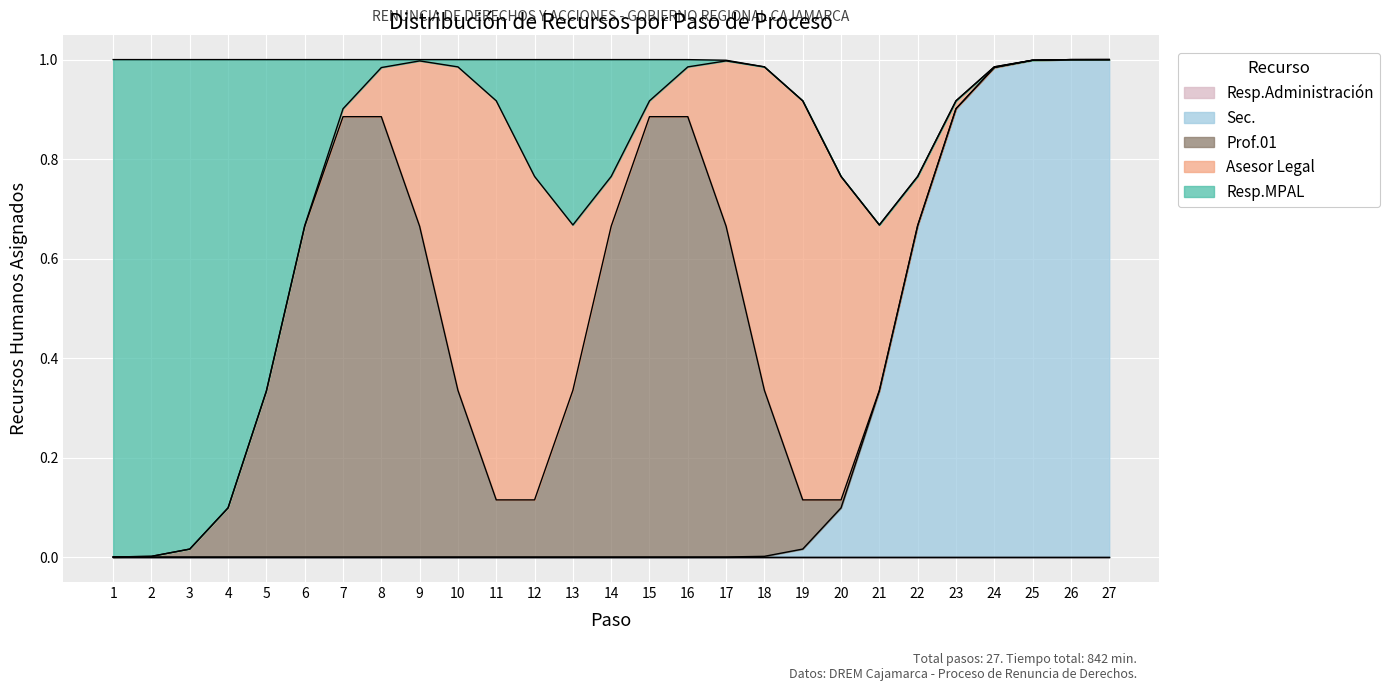

True or false: Resp.Administración and Sec. intersect in this chart.

False